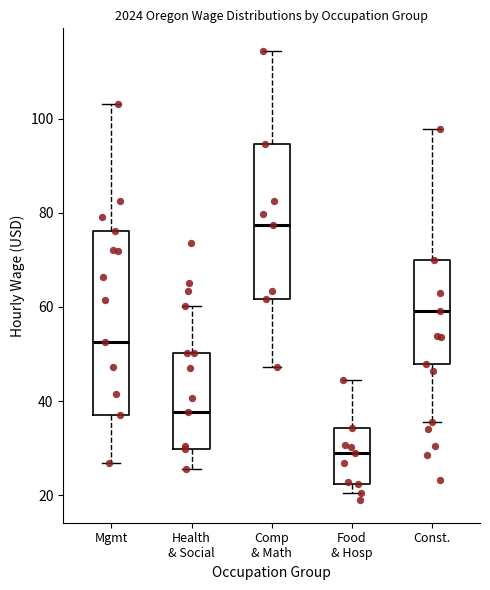

Reading left to right, read every box against the y-axis: the position of its median line, the range the box covers, and the ends of its whiskers. The values are not printed on the chart, so give them approximately, as read against the axis.

Mgmt: median 52, box 38 to 76, whiskers 26 to 104
Health & Social: median 38, box 30 to 50, whiskers 26 to 60
Comp & Math: median 78, box 62 to 94, whiskers 48 to 114
Food & Hosp: median 28, box 22 to 34, whiskers 20 to 44
Const.: median 60, box 48 to 70, whiskers 36 to 98